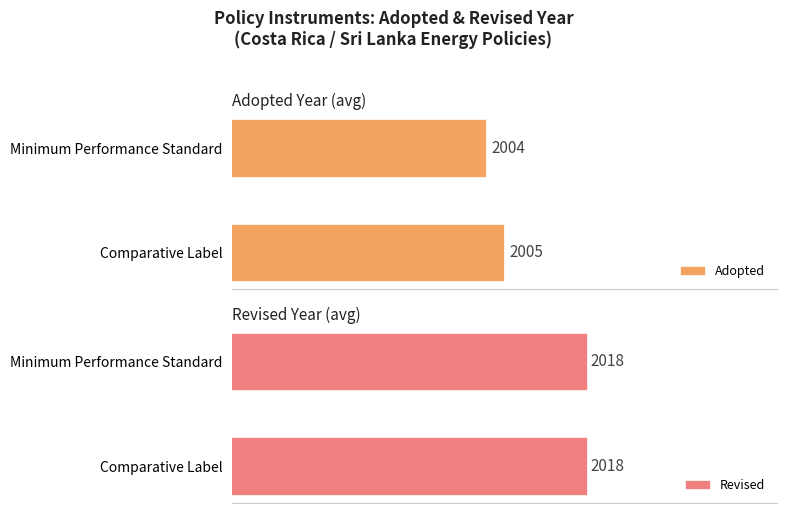

Count the number of data series in this chart.

2